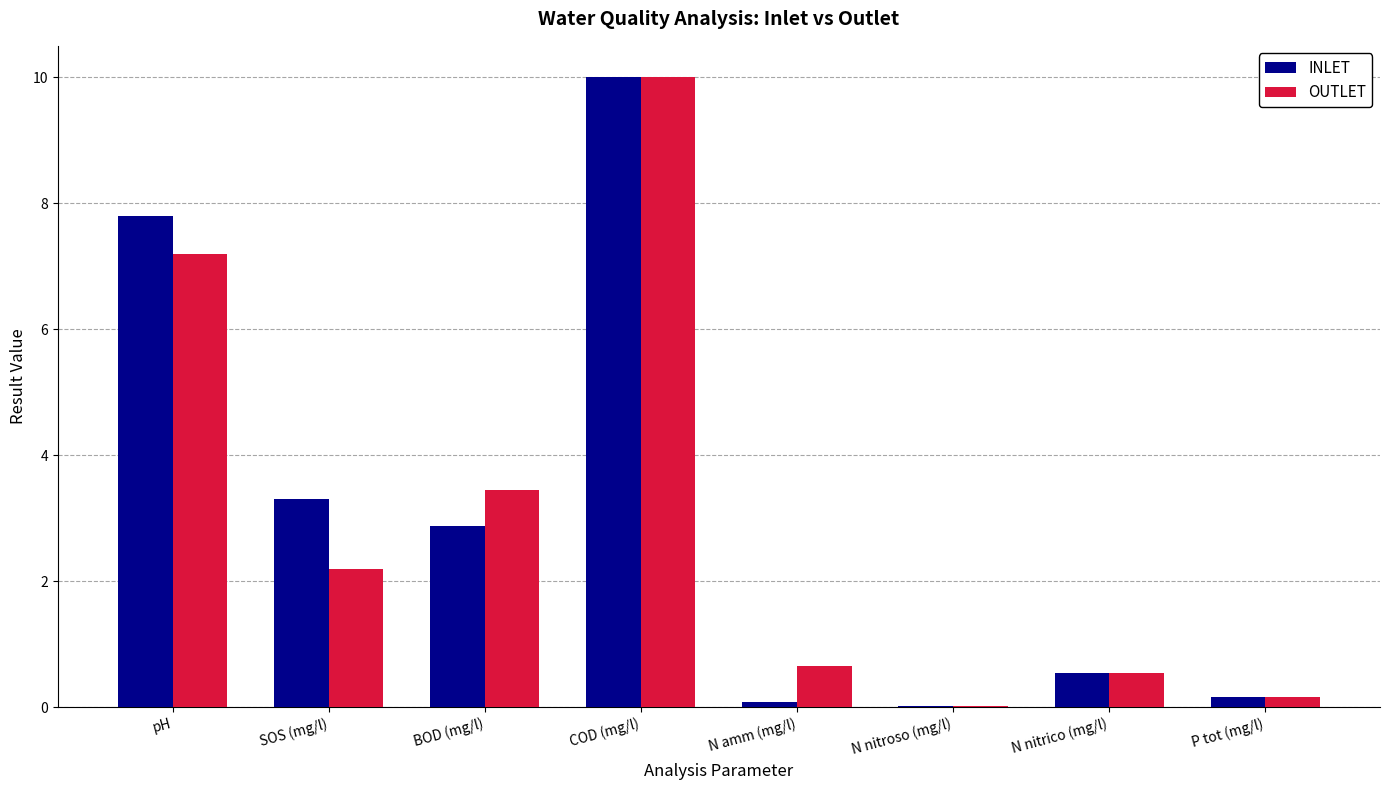

At which category does the chart reach its peak across all series?

COD (mg/l)